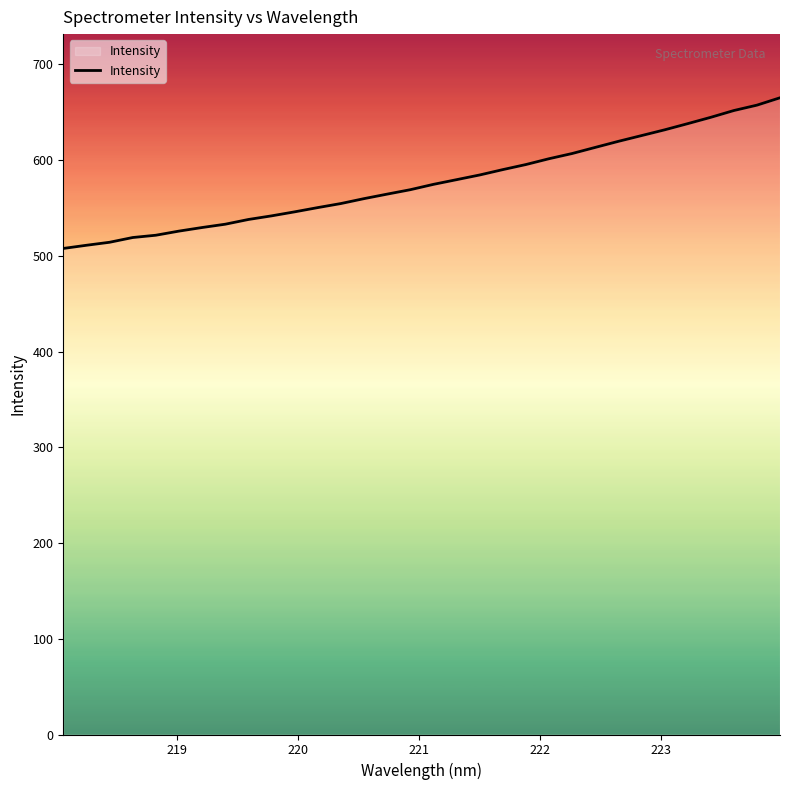

What is the smallest value displayed?

507.8